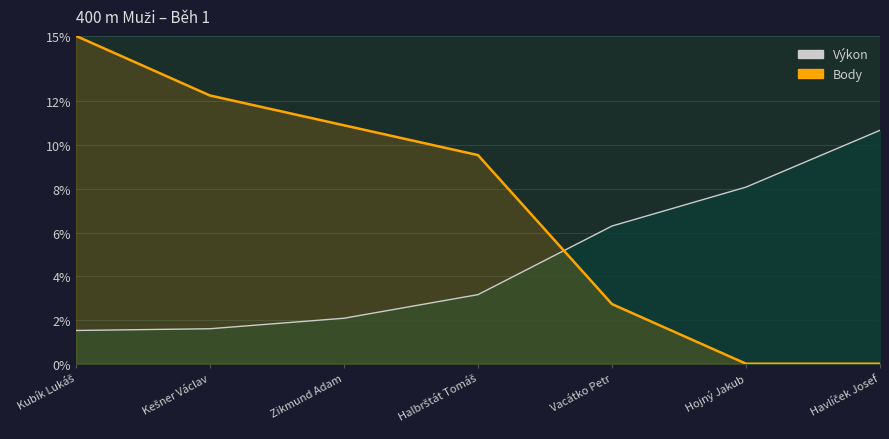

List the labels in order of value, smallest first.

Hojný Jakub, Havlíček Josef, Vacátko Petr, Halbrštát Tomáš, Zikmund Adam, Kešner Václav, Kubík Lukáš